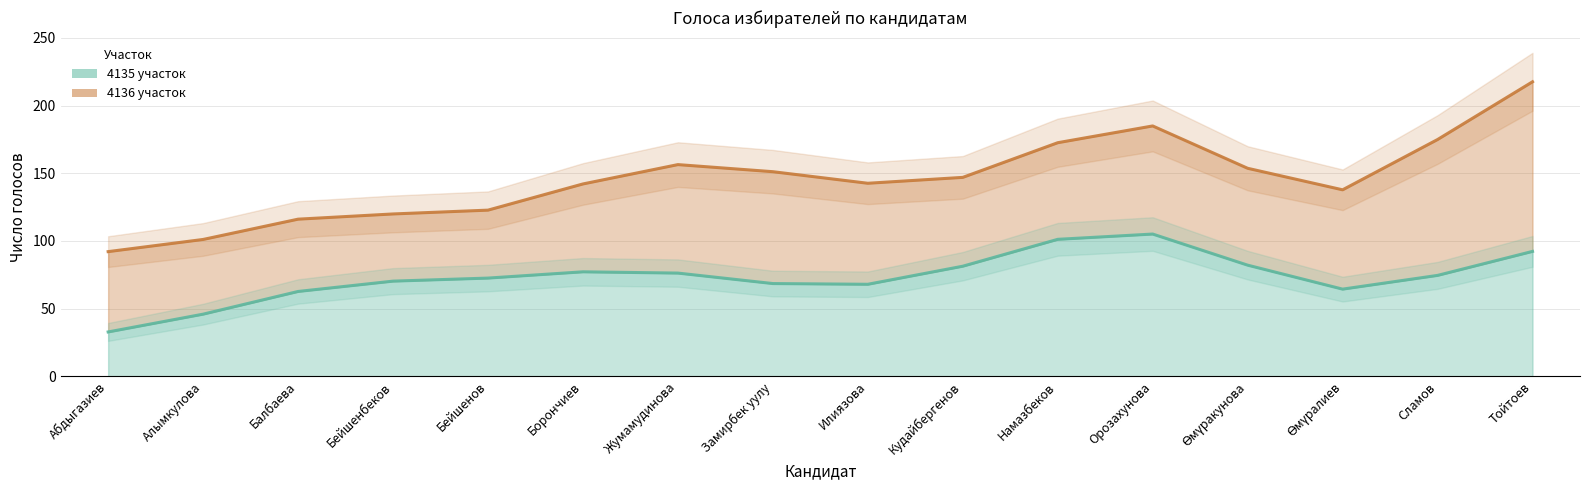

At Сламов, list the series in order from smallest to largest.

4135 участок, 4136 участок